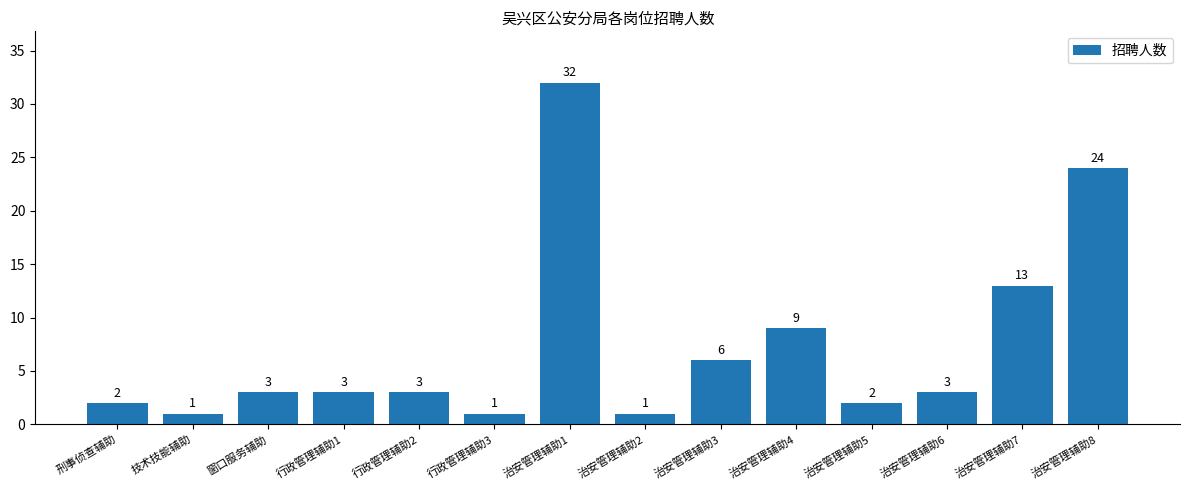

How many values are below 3?

5